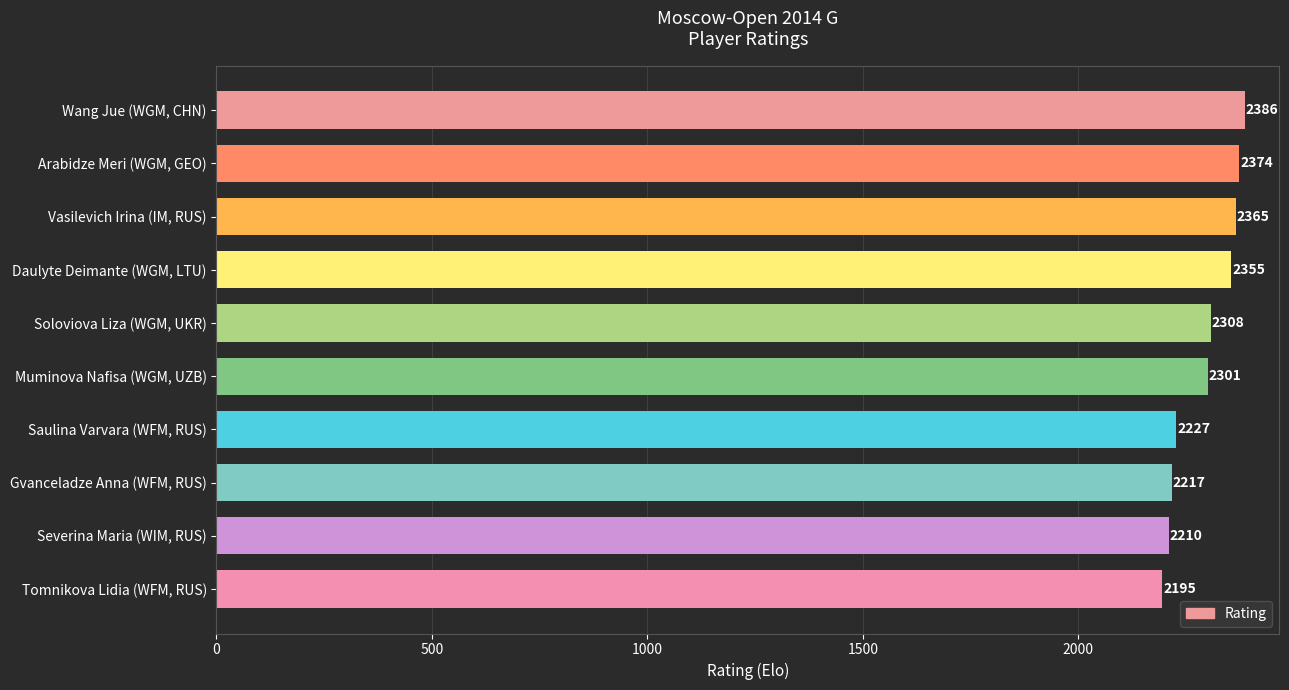

The value at Severina Maria (WIM, RUS) is 3437. True or false?

False